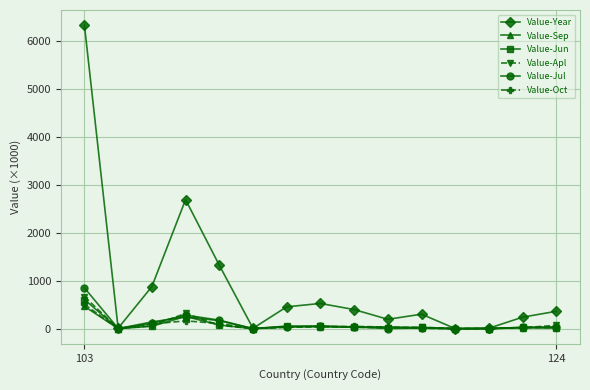

Does the chart display data point markers on the line(s)?

Yes